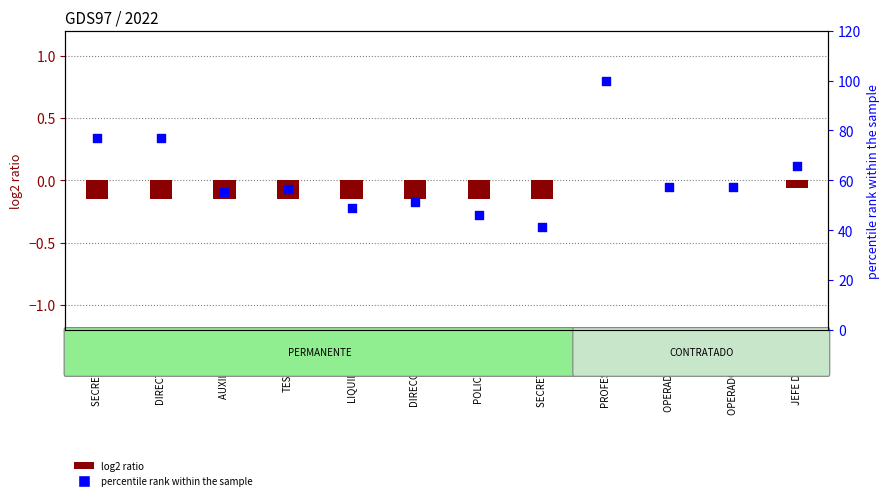

Is the value of percentile rank within the sample at TESORERIA greater than the value of log2 ratio at LIQUIDACION?

Yes